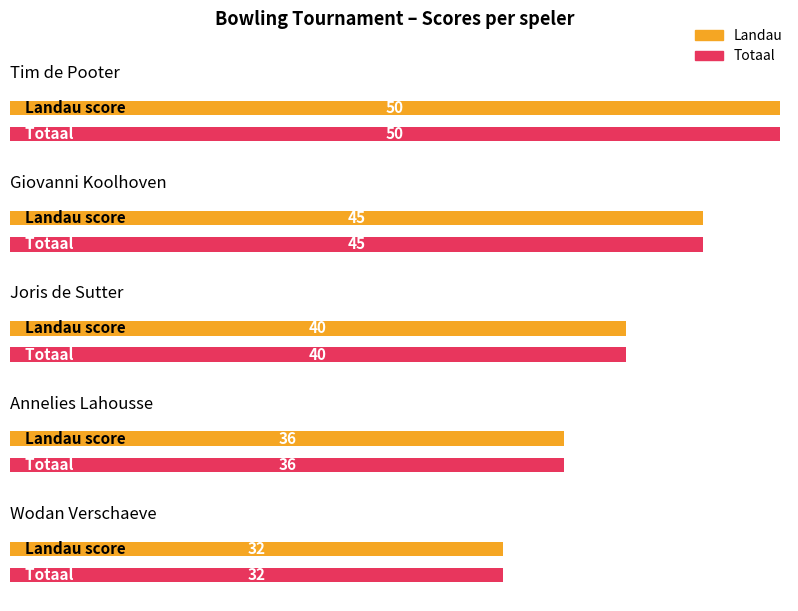

What is the minimum value for Totaal?

32